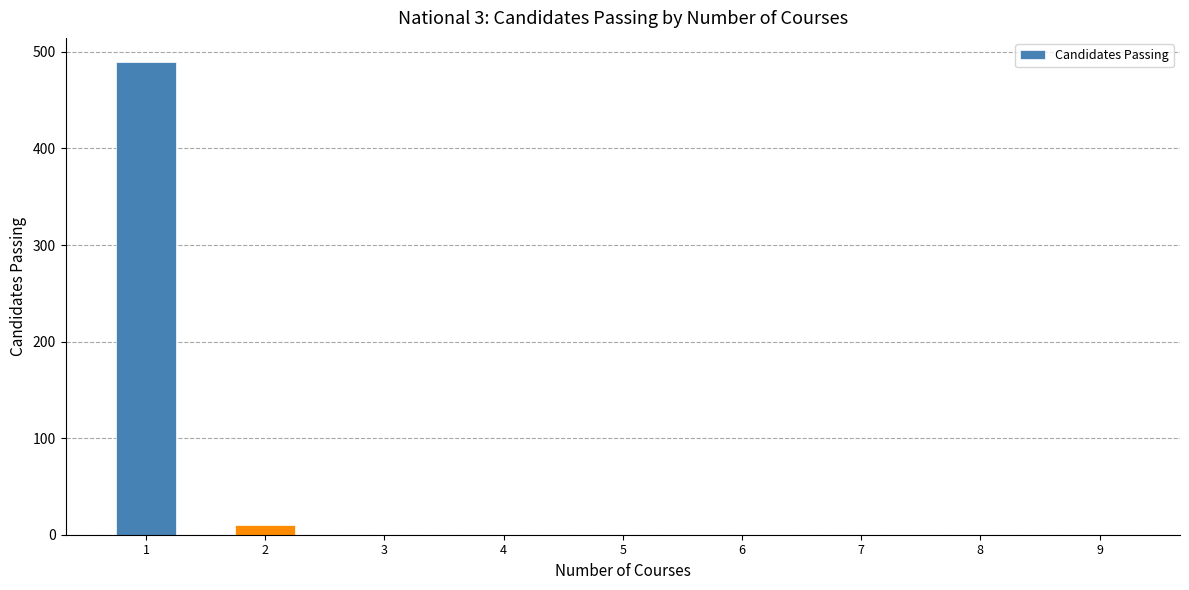

Is it true that the value at 1 is 490?

True